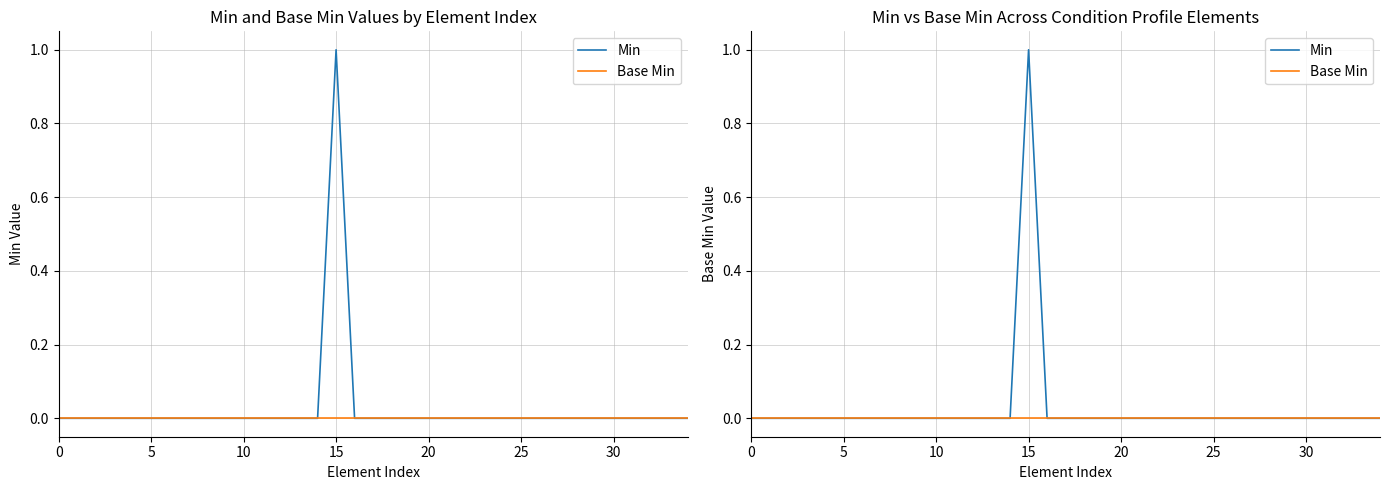

Count the Min values in the range 0 to 1.

35